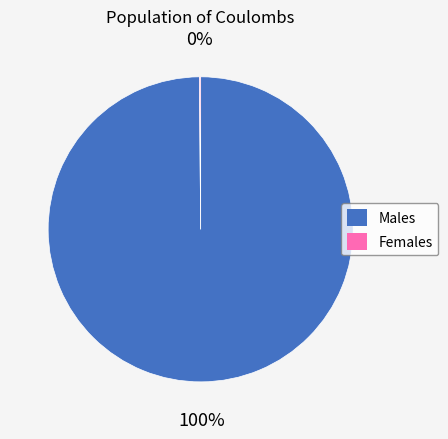

To the nearest percent, what is the average slice percentage?

50%